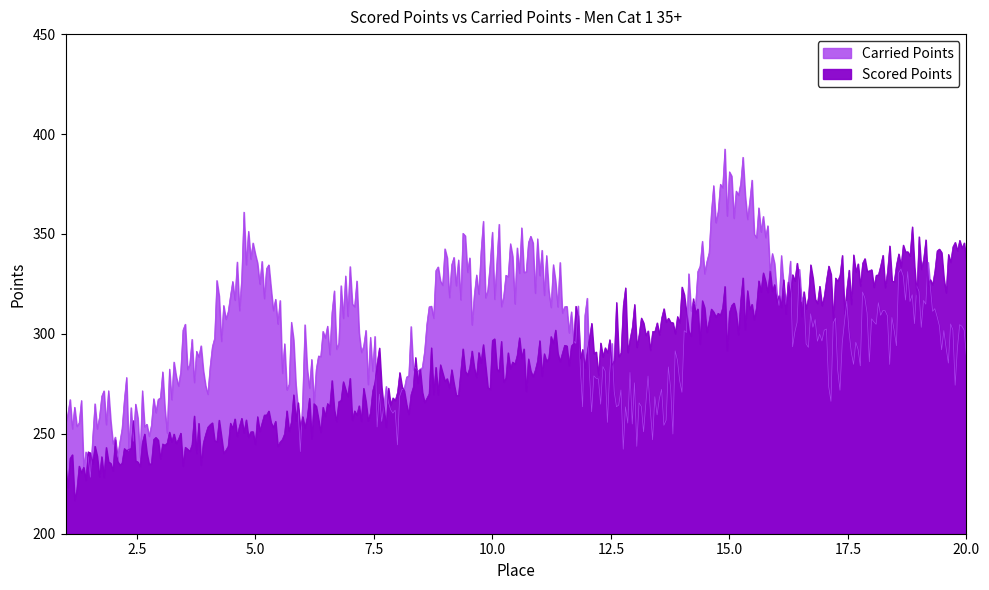

List the labels in order of Carried Points value, smallest first.

2, 13, 8, 1, 3, 6, 14, 12, 20, 17, 4, 18, 7, 19, 10, 16, 9, 5, 11, 15